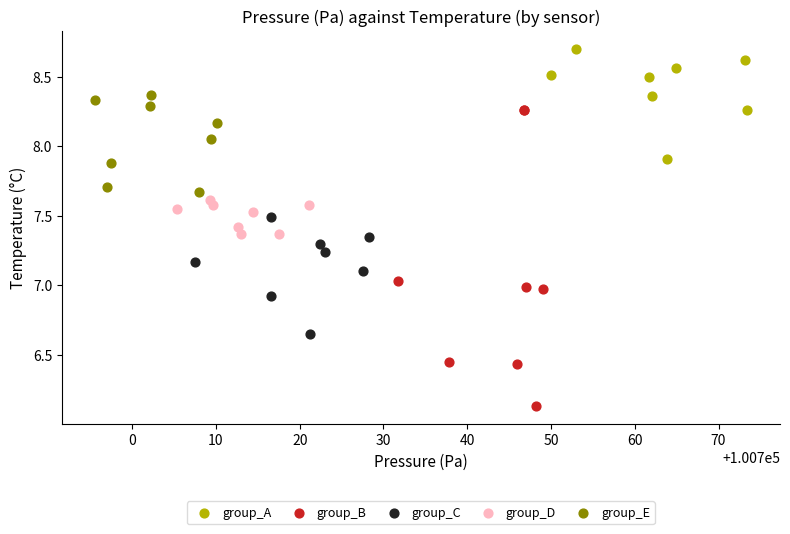

Which series reaches the minimum Y coordinate?

group_B